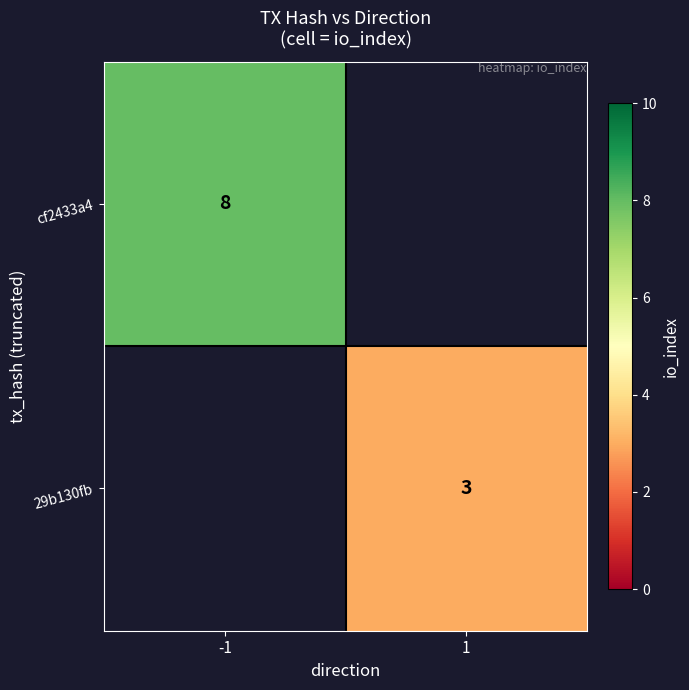

Is it true that 29b130fb equals 3 at 1?

True